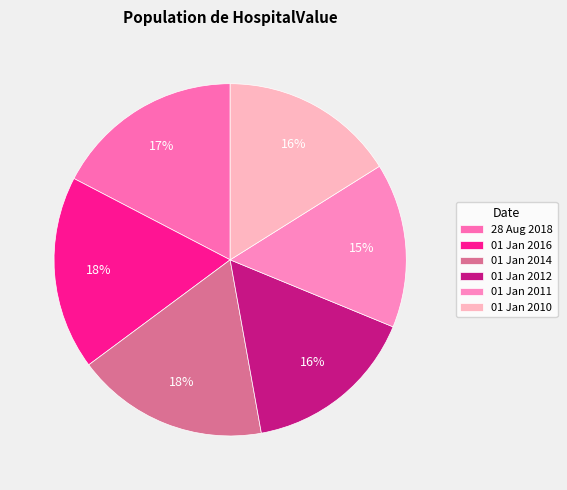

True or false: 01 Jan 2014 accounts for 28% of the total.

False